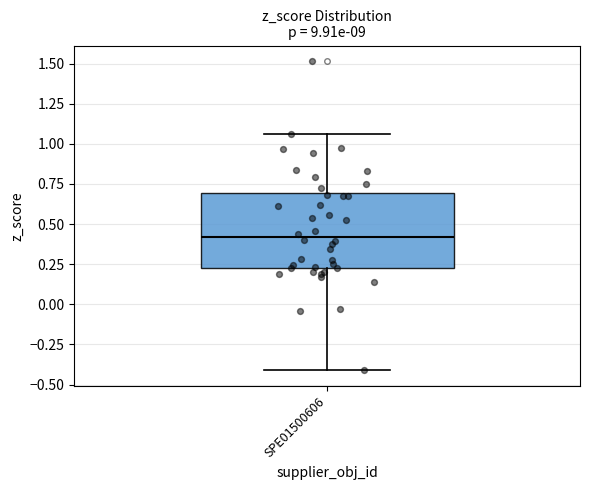

Transcribe this box plot: give where the median line is, the range the box spans, and where the two whiskers end, as read against the y-axis. The values are not printed on the chart, so give them approximately, as read against the axis.

median 0.40, box 0.25 to 0.70, whiskers -0.40 to 1.05